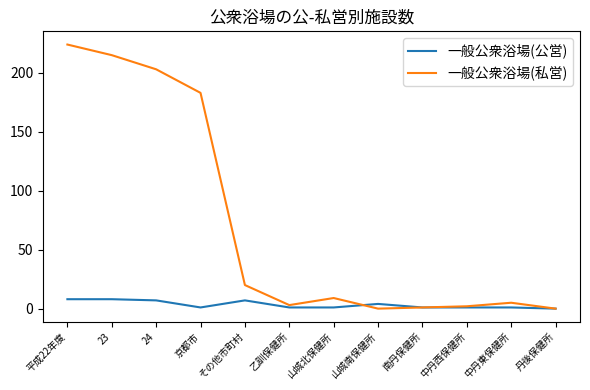

Which series has the largest range (max minus min)?

一般公衆浴場(私営)